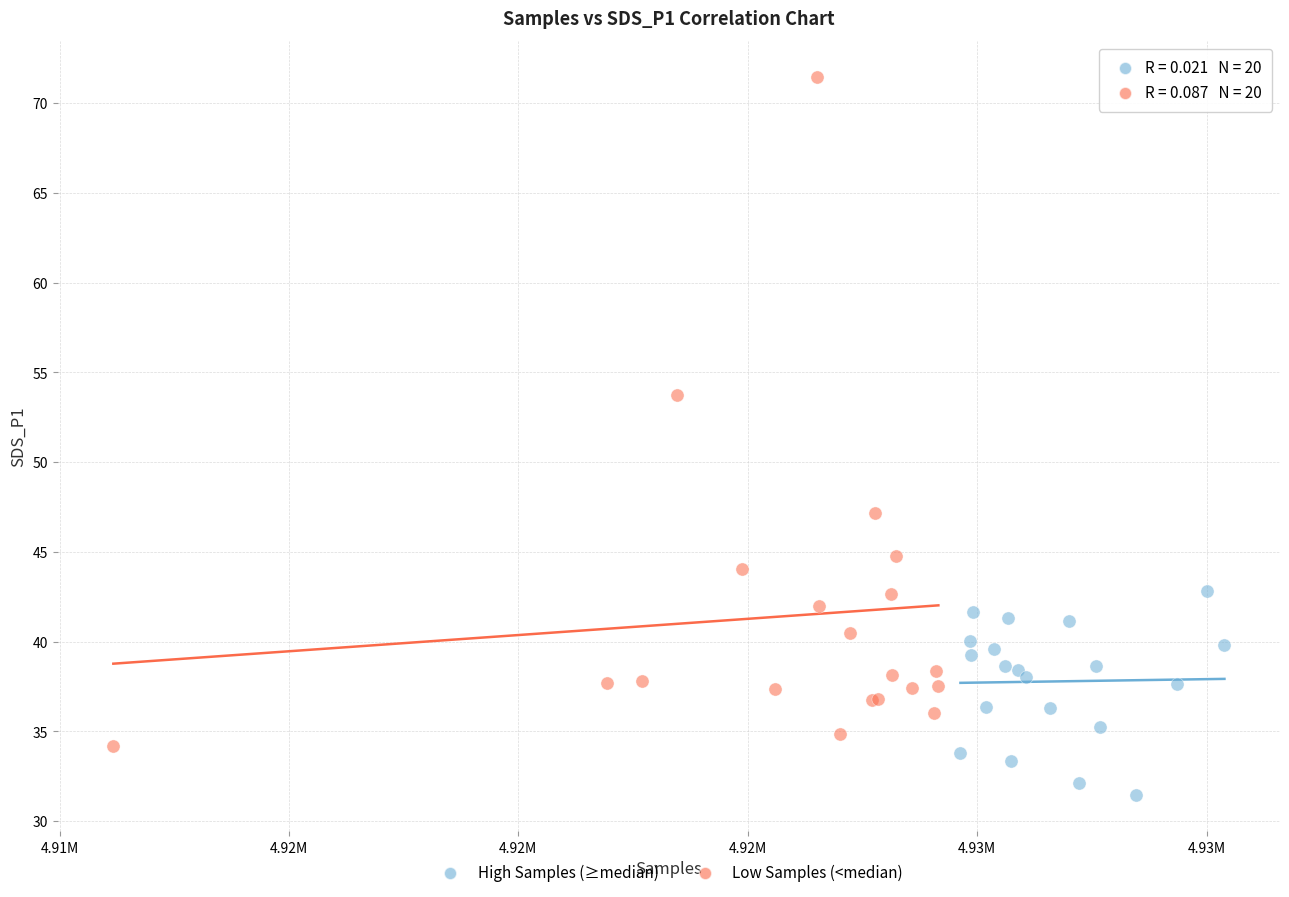

Which series reaches the maximum Y coordinate?

Low Samples (<median)